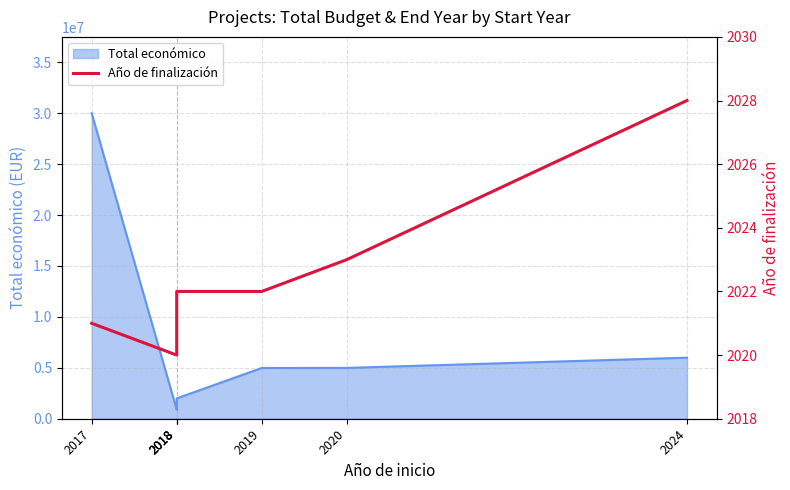

What is the change in value from 2017 to 2018?

-1